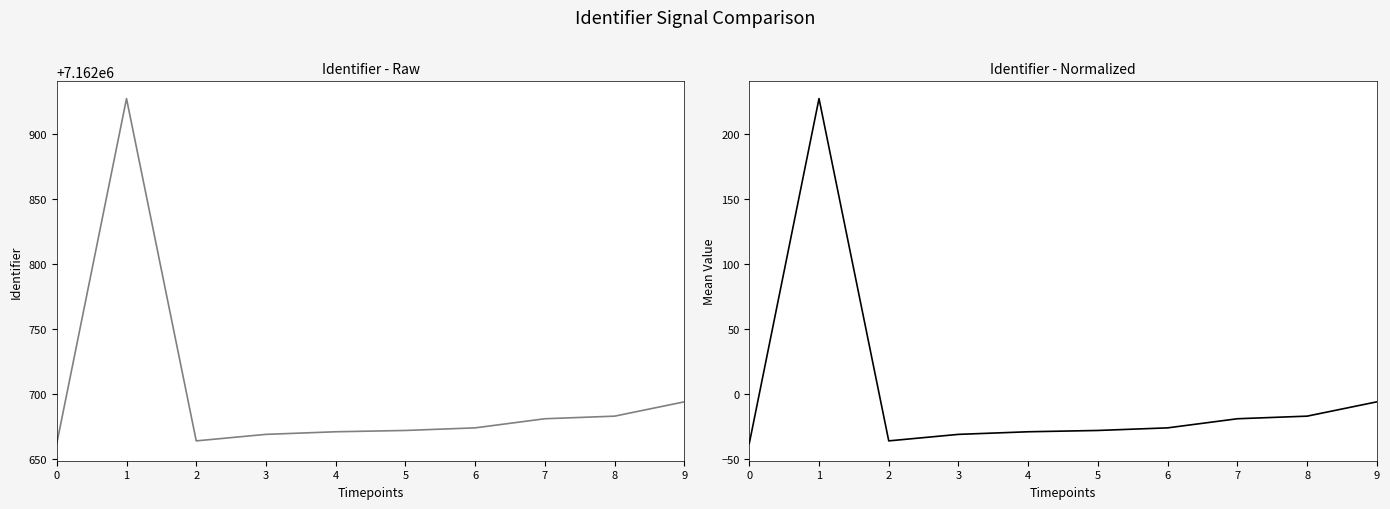

At which category does Identifier Normalized reach its first local peak?

1